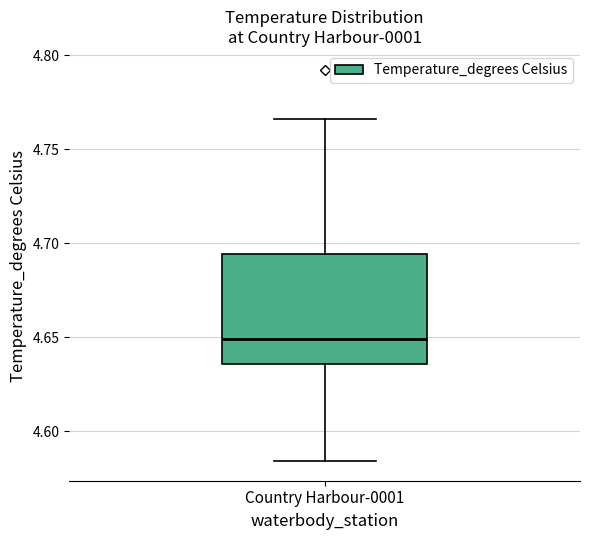

Read this box plot against the y-axis: the position of the median line, the range covered by the box, and the ends of both whiskers. The values are not printed on the chart, so give them approximately, as read against the axis.

median 4.650, box 4.635 to 4.695, whiskers 4.585 to 4.765